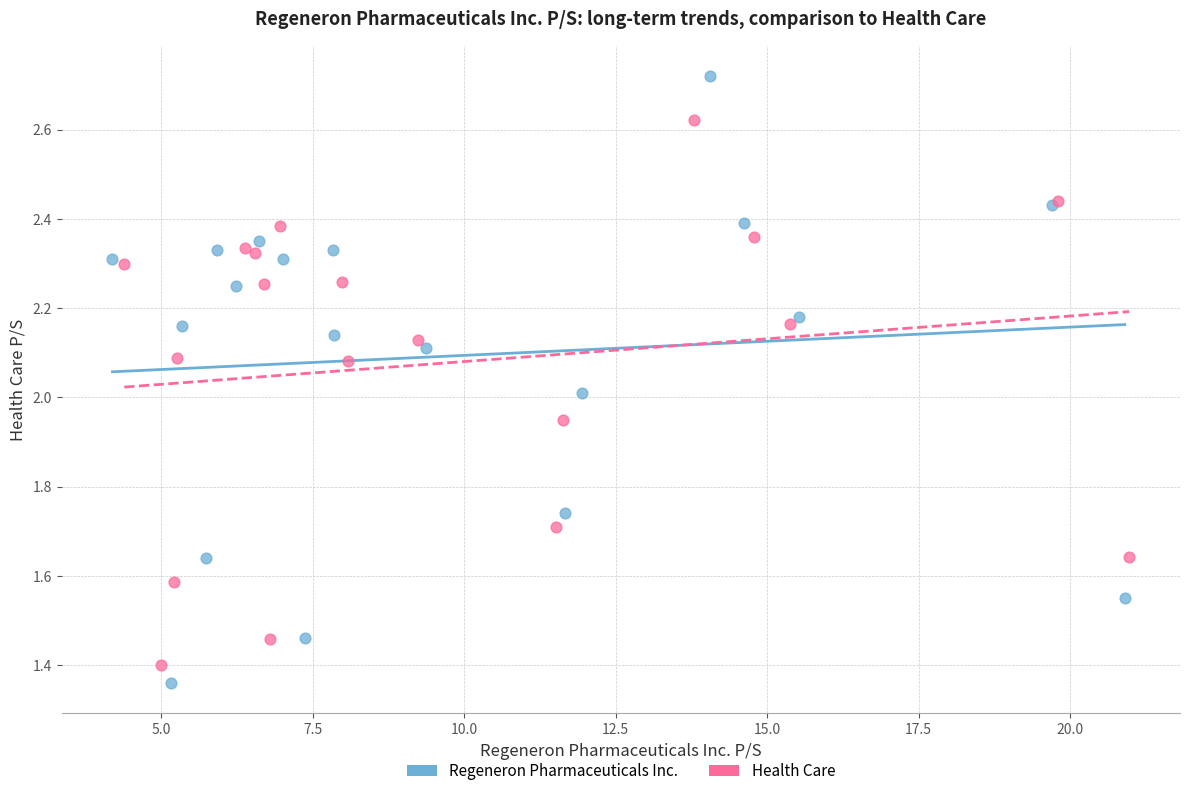

Which series reaches the minimum Y coordinate?

Regeneron Pharmaceuticals Inc.